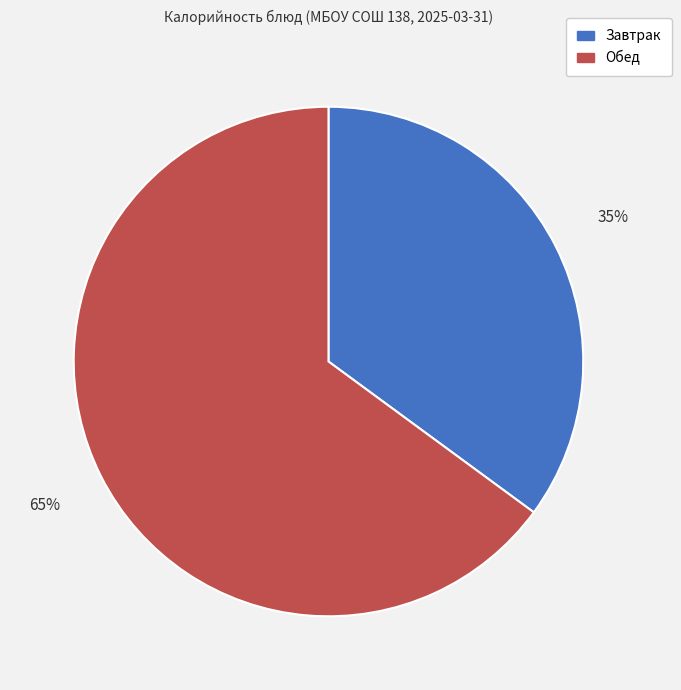

Which slice is the largest?

Обед